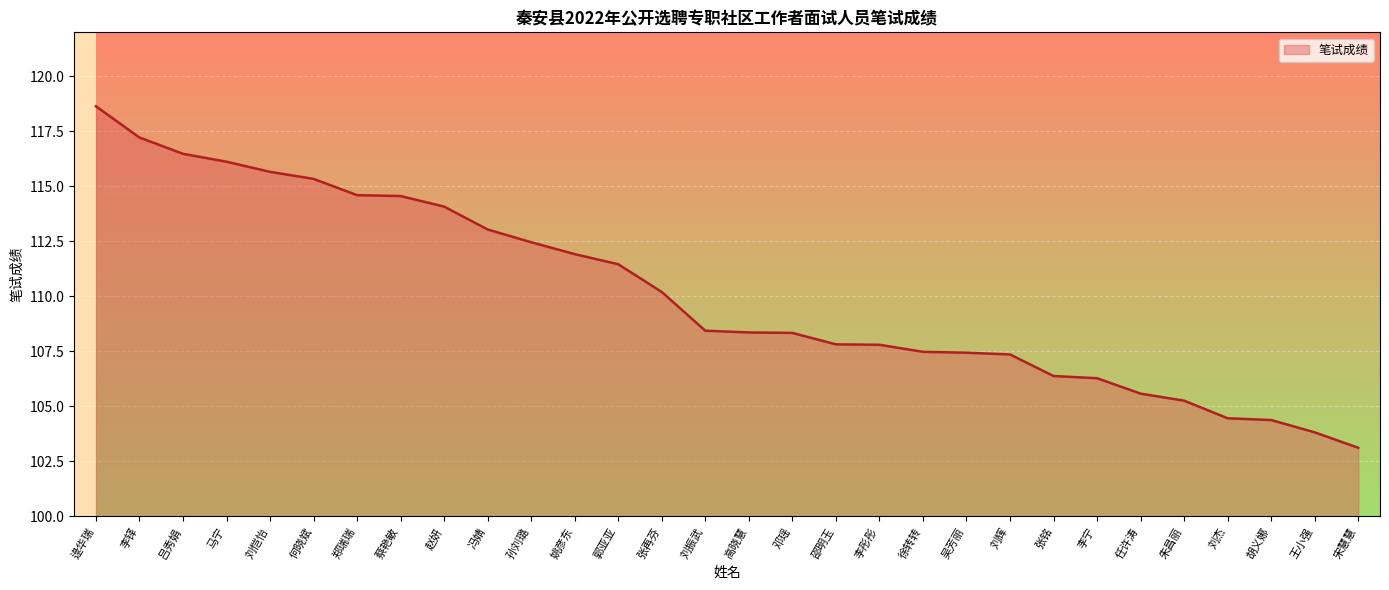

What is the difference between the maximum and minimum values?

15.5